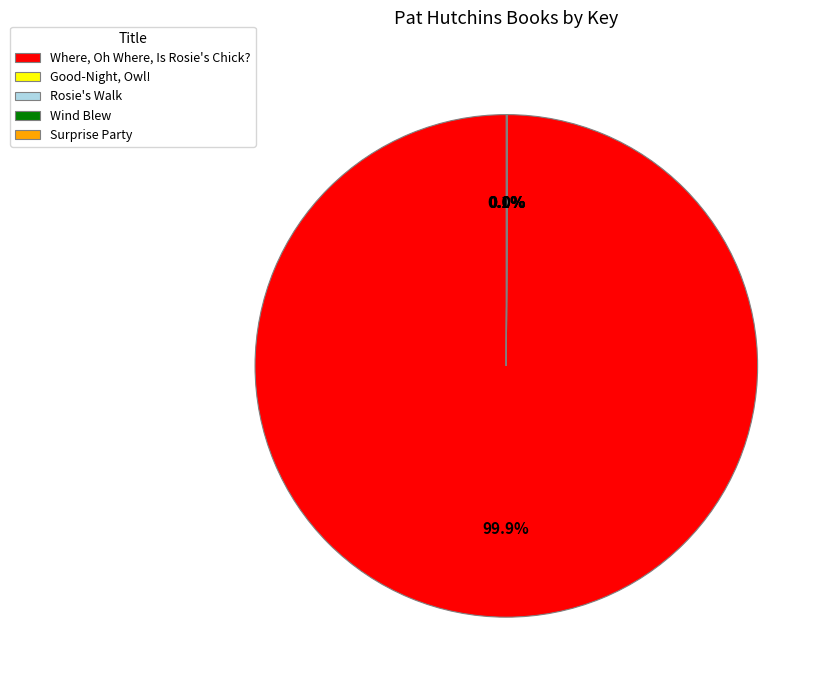

What is the largest slice in the pie chart?

Where, Oh Where, Is Rosie's Chick?